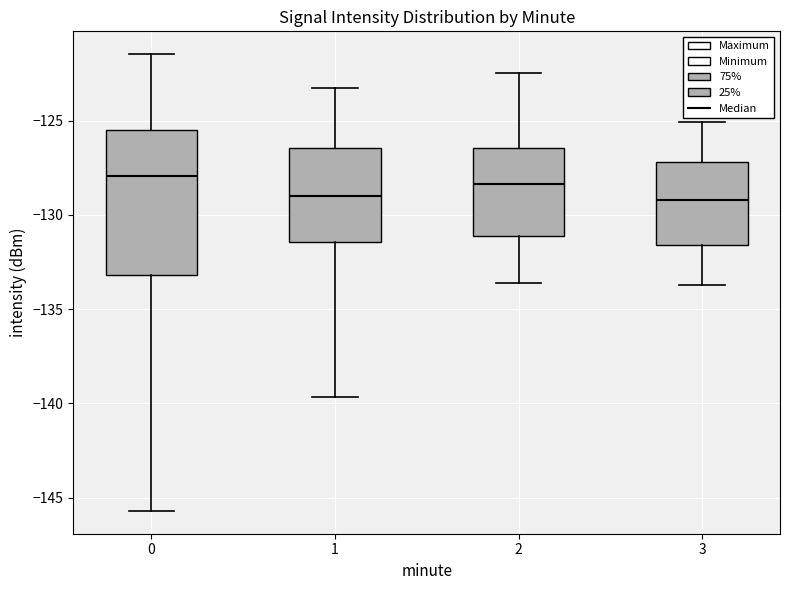

Reading left to right, transcribe this box plot: for each box, give where its median line is, the range the box spans, and where its two whiskers end, as read against the y-axis. The values are not printed on the chart, so give them approximately, as read against the axis.

0: median -128.0, box -133.0 to -125.5, whiskers -145.5 to -121.5
1: median -129.0, box -131.5 to -126.5, whiskers -139.5 to -123.5
2: median -128.5, box -131.0 to -126.5, whiskers -133.5 to -122.5
3: median -129.0, box -131.5 to -127.0, whiskers -133.5 to -125.0